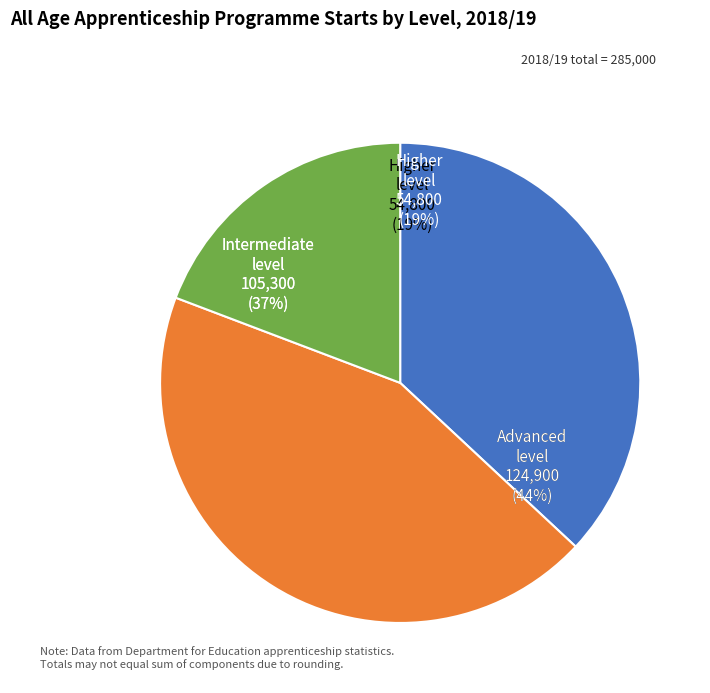

Is there a majority slice in this chart?

No